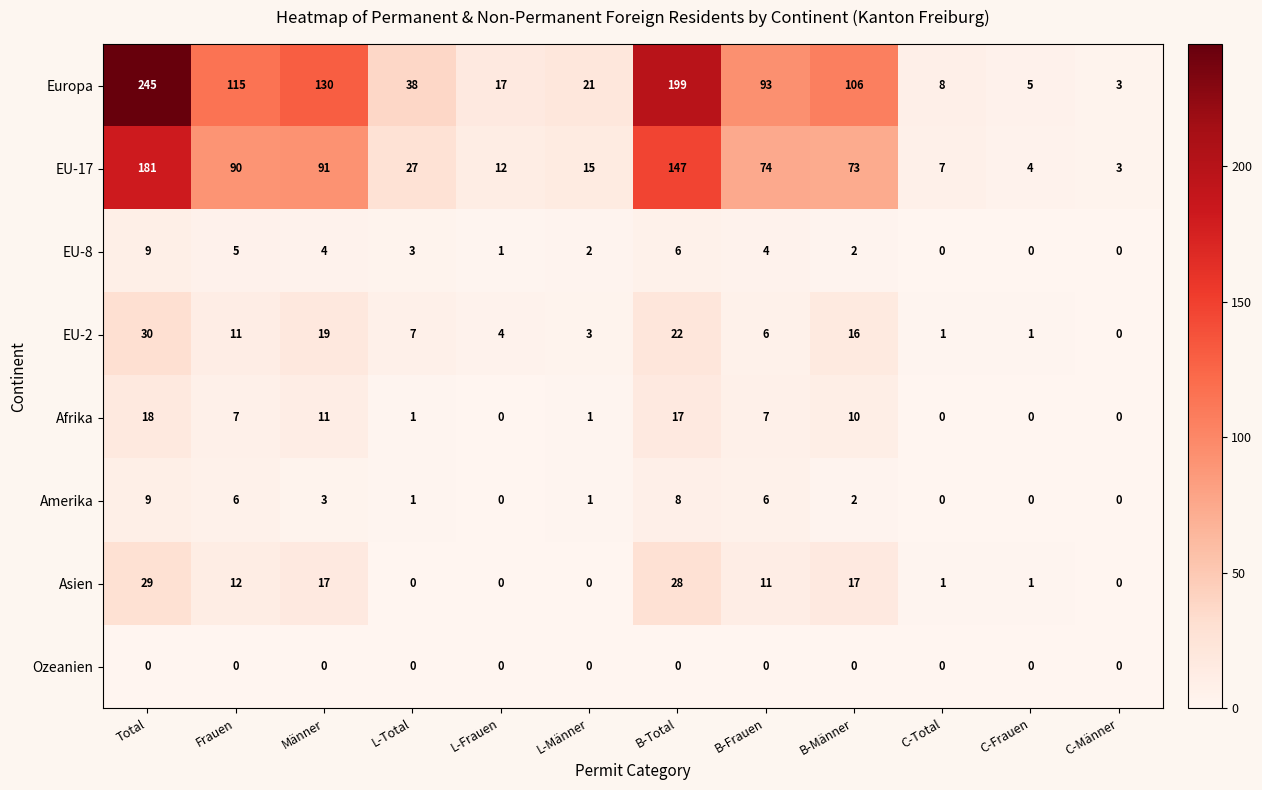

What is the difference between the second highest and second lowest values in the EU-8 series?

6